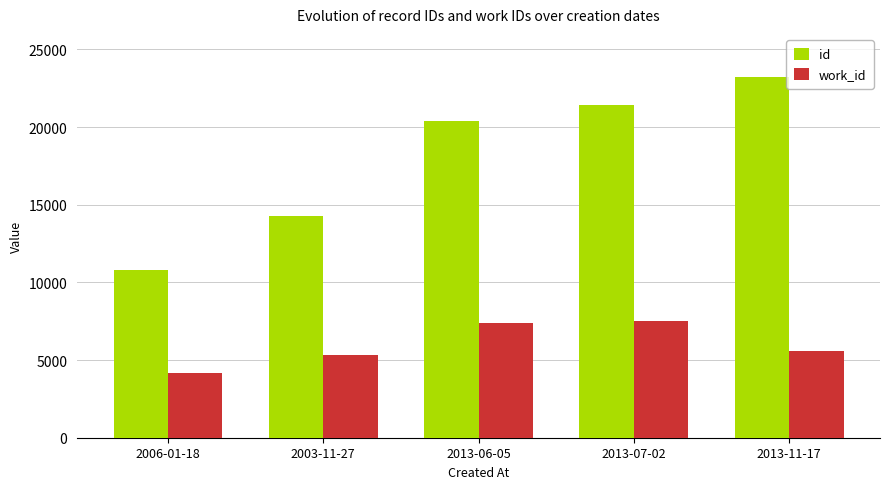

Which series has the largest range (max minus min)?

id